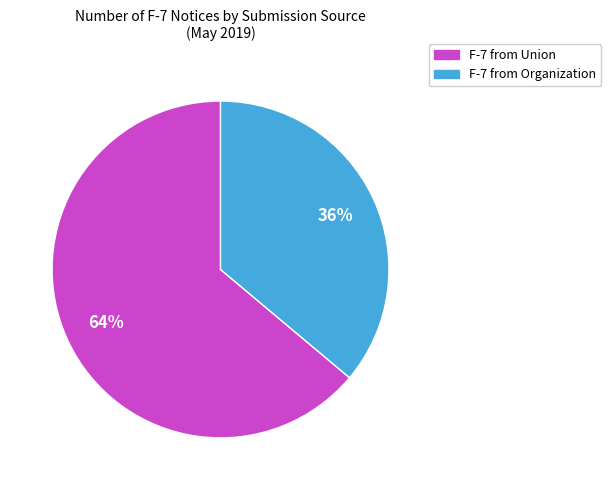

To the nearest percent, what is the average slice percentage?

50%